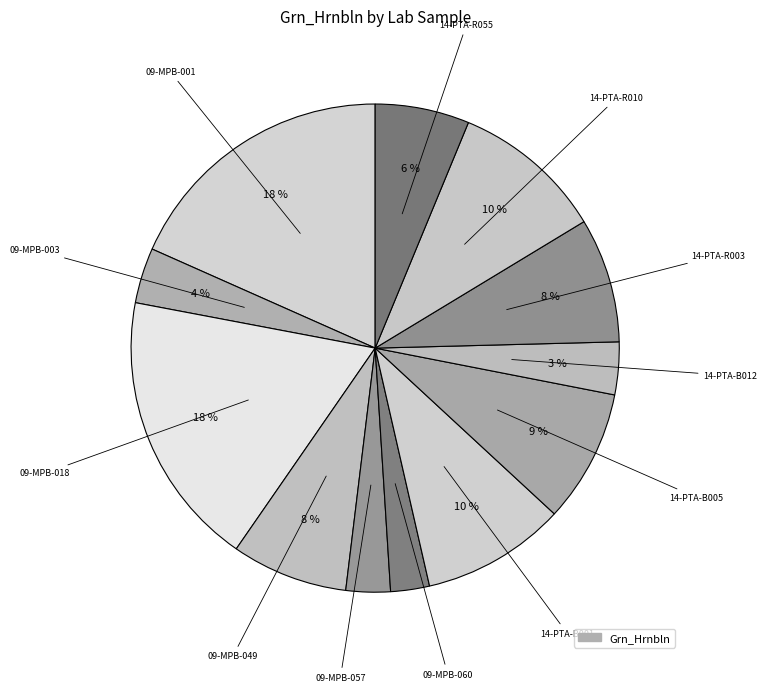

Rank the categories by value from lowest to highest.

09-MPB-060, 09-MPB-057, 14-PTA-B012, 09-MPB-003, 14-PTA-R055, 09-MPB-049, 14-PTA-R003, 14-PTA-B005, 14-PTA-B001, 14-PTA-R010, 09-MPB-001, 09-MPB-018